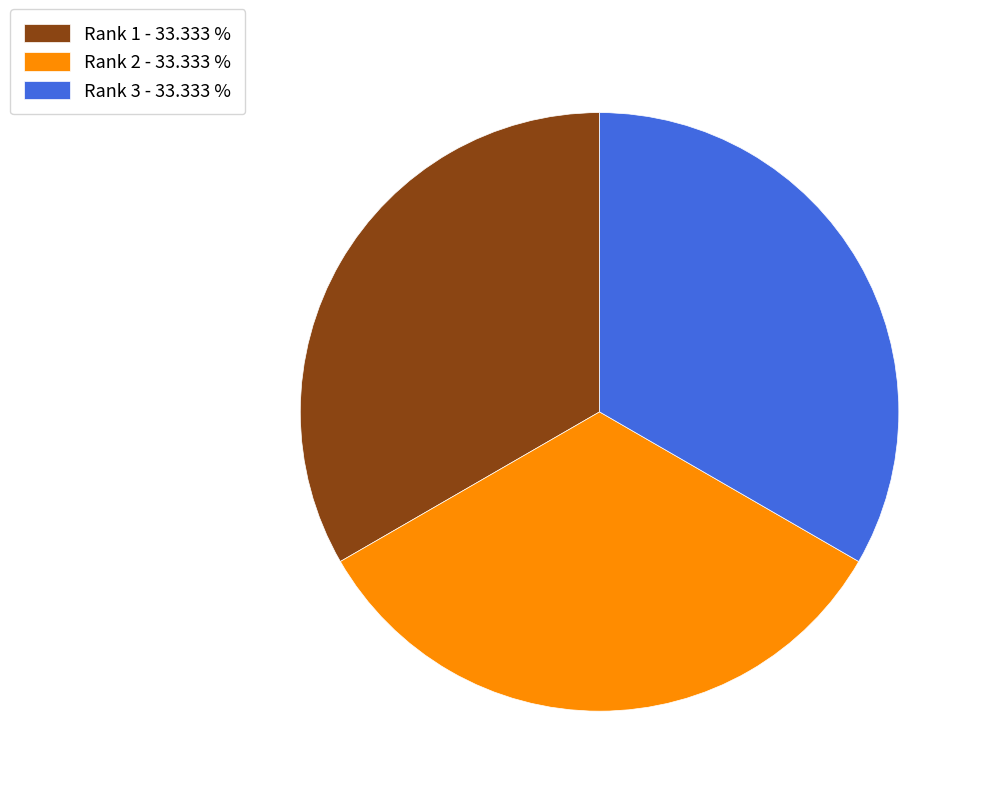

What is the ratio of the value at Rank 2 - 33.333 % to the value at Rank 1 - 33.333 %?

1.0